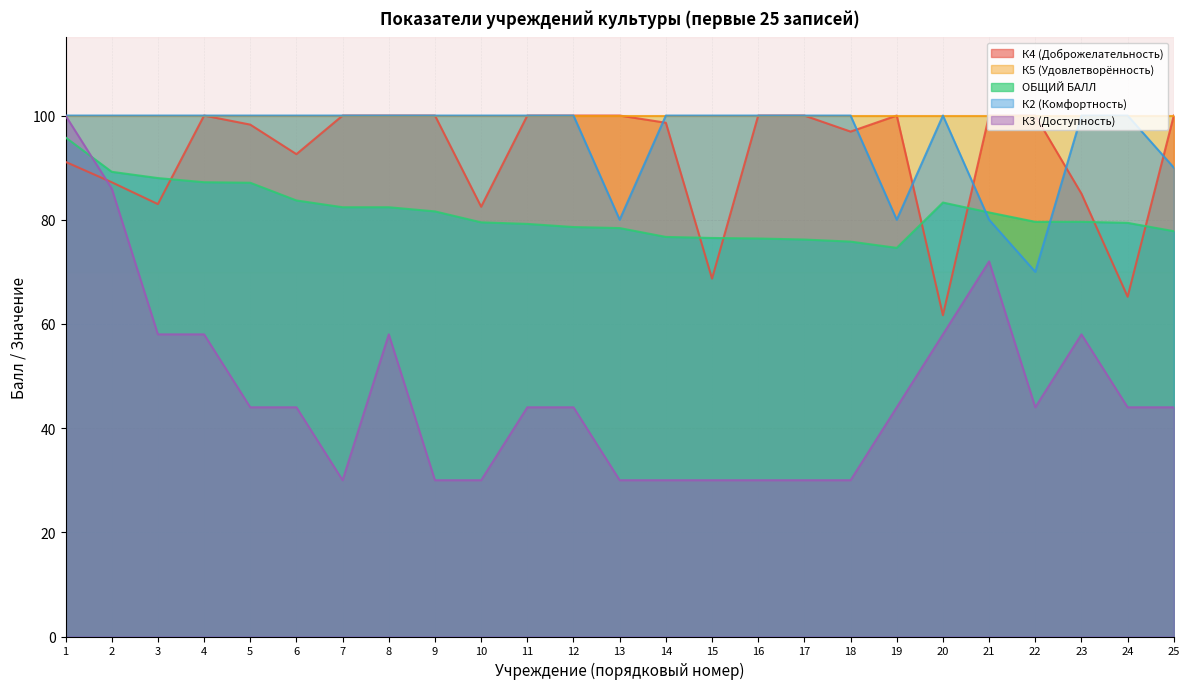

Is the value of К5 (Удовлетворённость) at 6 greater than the value of К4 (Доброжелательность) at 24?

Yes